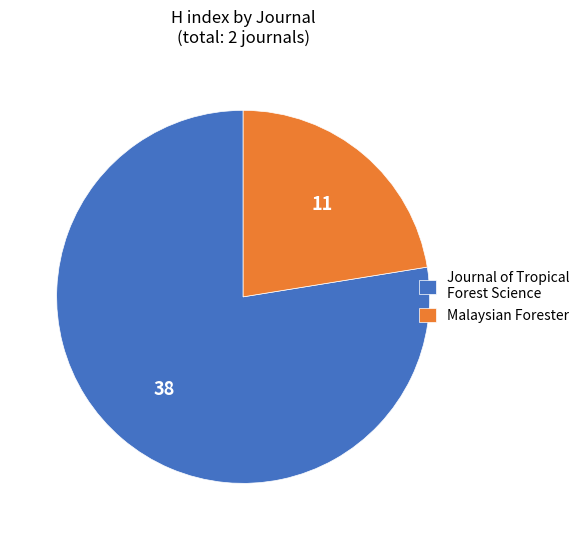

How many slices are in this pie chart?

2